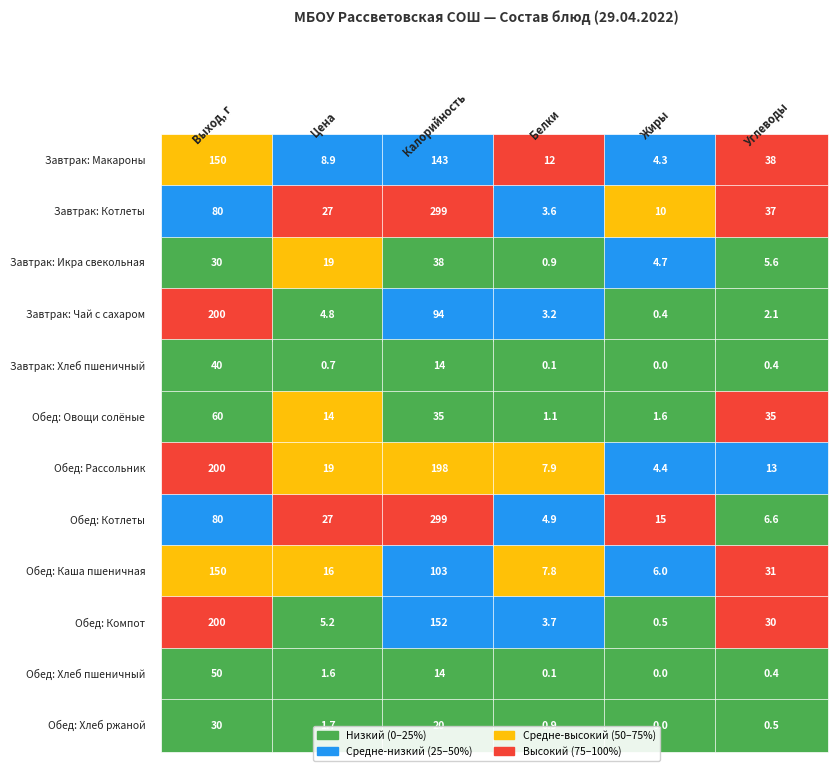

What is the average value of the Углеводы series?

16.7